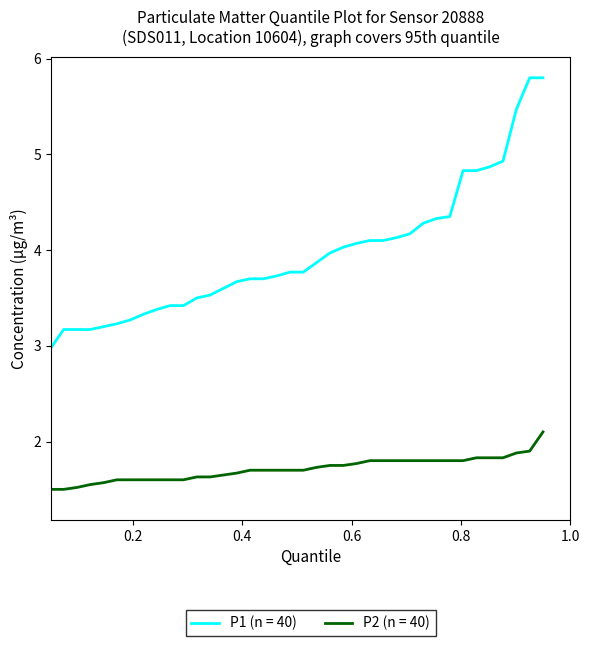

True or false: P2 (n = 40) and P1 (n = 40) intersect in this chart.

False